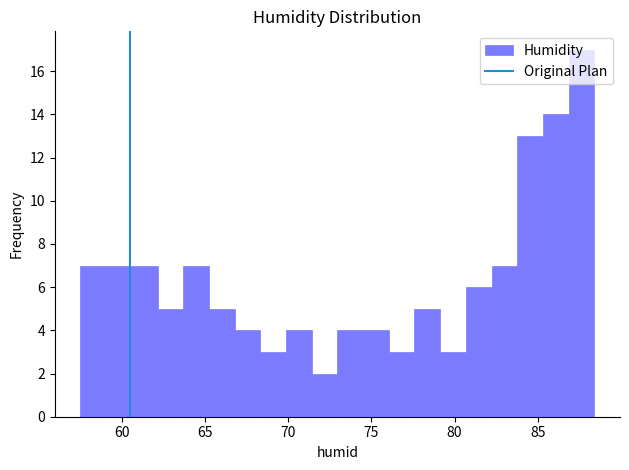

Around what value on the x-axis is the tallest bar? Give the approximate position of its centre, as read against the axis.

87.5